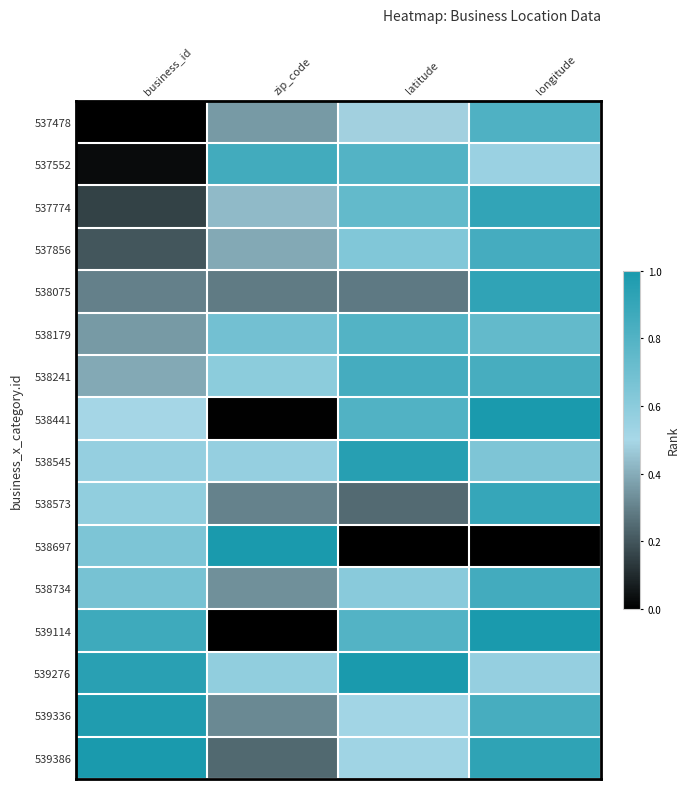

Reading left to right, what are all the values shown in this chart?

537478: business_id=0.0	zip_code=0.4	latitude=0.5	longitude=0.8
537552: business_id=0.0	zip_code=0.9	latitude=0.8	longitude=0.5
537774: business_id=0.2	zip_code=0.4	latitude=0.7	longitude=0.9
537856: business_id=0.2	zip_code=0.4	latitude=0.6	longitude=0.8
538075: business_id=0.3	zip_code=0.3	latitude=0.3	longitude=0.9
538179: business_id=0.4	zip_code=0.7	latitude=0.8	longitude=0.7
538241: business_id=0.4	zip_code=0.6	latitude=0.8	longitude=0.8
538441: business_id=0.5	zip_code=0.0	latitude=0.8	longitude=1.0
538545: business_id=0.6	zip_code=0.6	latitude=1.0	longitude=0.6
538573: business_id=0.6	zip_code=0.3	latitude=0.2	longitude=0.9
538697: business_id=0.6	zip_code=1.0	latitude=0.0	longitude=0.0
538734: business_id=0.7	zip_code=0.3	latitude=0.6	longitude=0.9
539114: business_id=0.9	zip_code=0.0	latitude=0.8	longitude=1.0
539276: business_id=0.9	zip_code=0.6	latitude=1.0	longitude=0.6
539336: business_id=1.0	zip_code=0.3	latitude=0.5	longitude=0.8
539386: business_id=1.0	zip_code=0.2	latitude=0.5	longitude=0.9